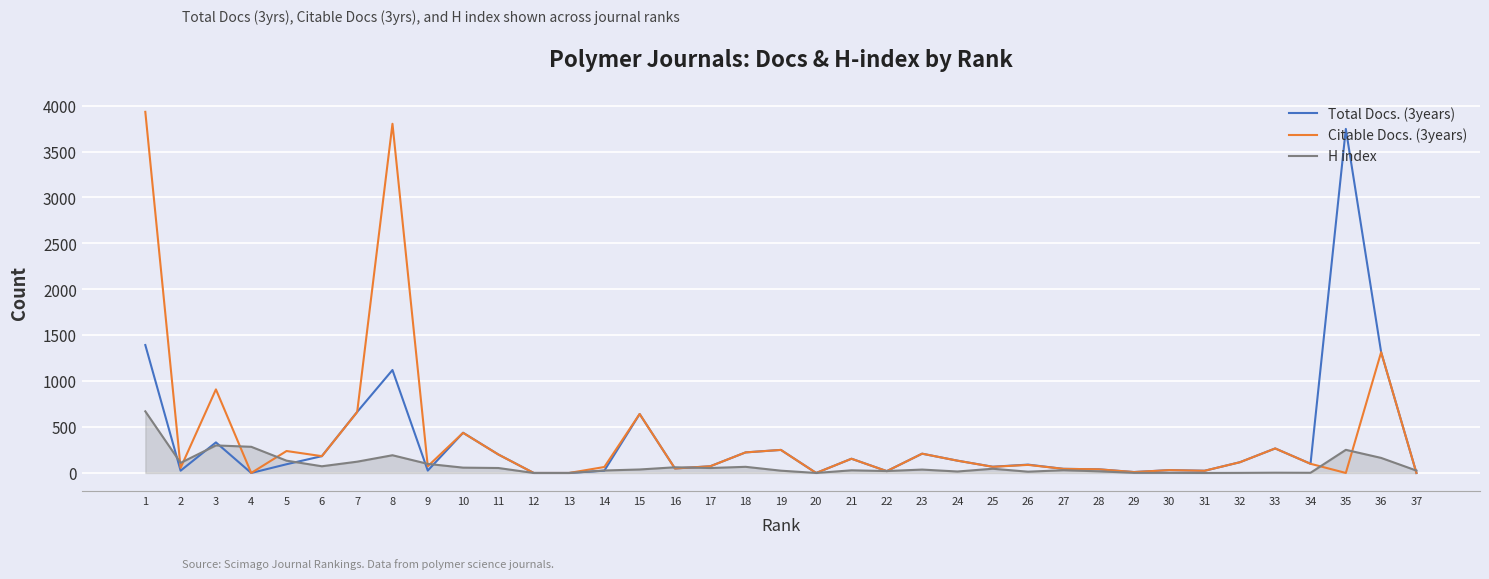

What is the total value across all series at 22?

61